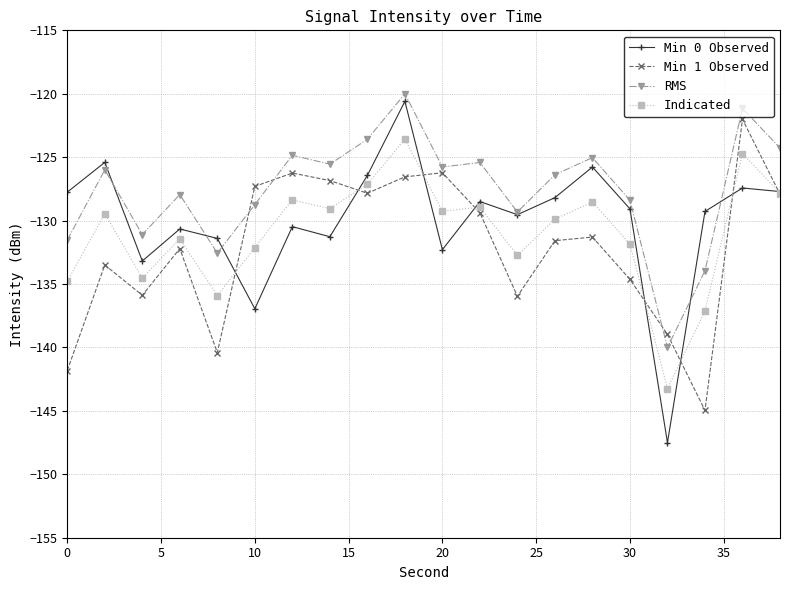

Which series has the largest total across all categories?

RMS